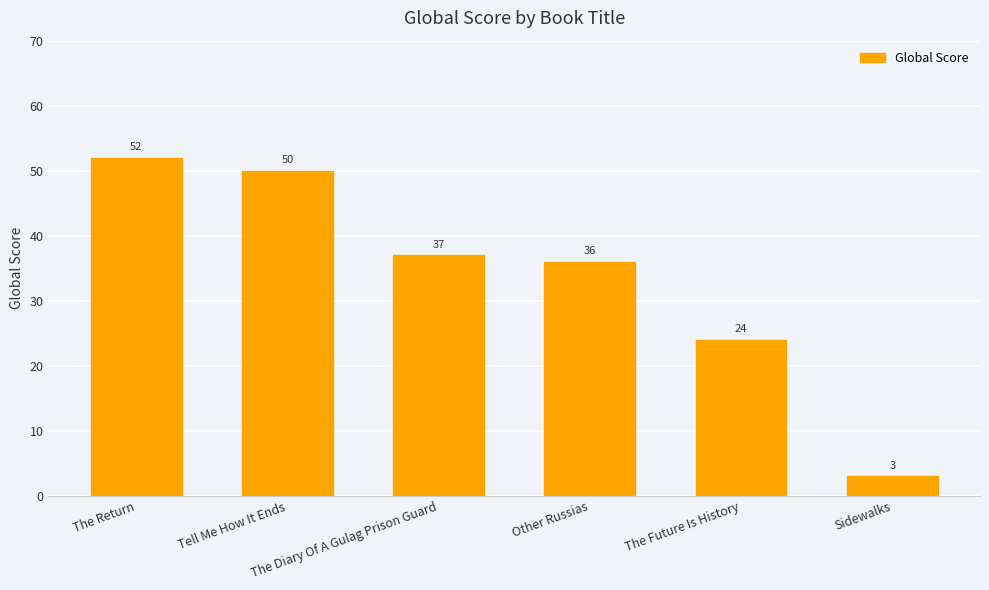

Where is the data nearest to the value 27?

The Future Is History